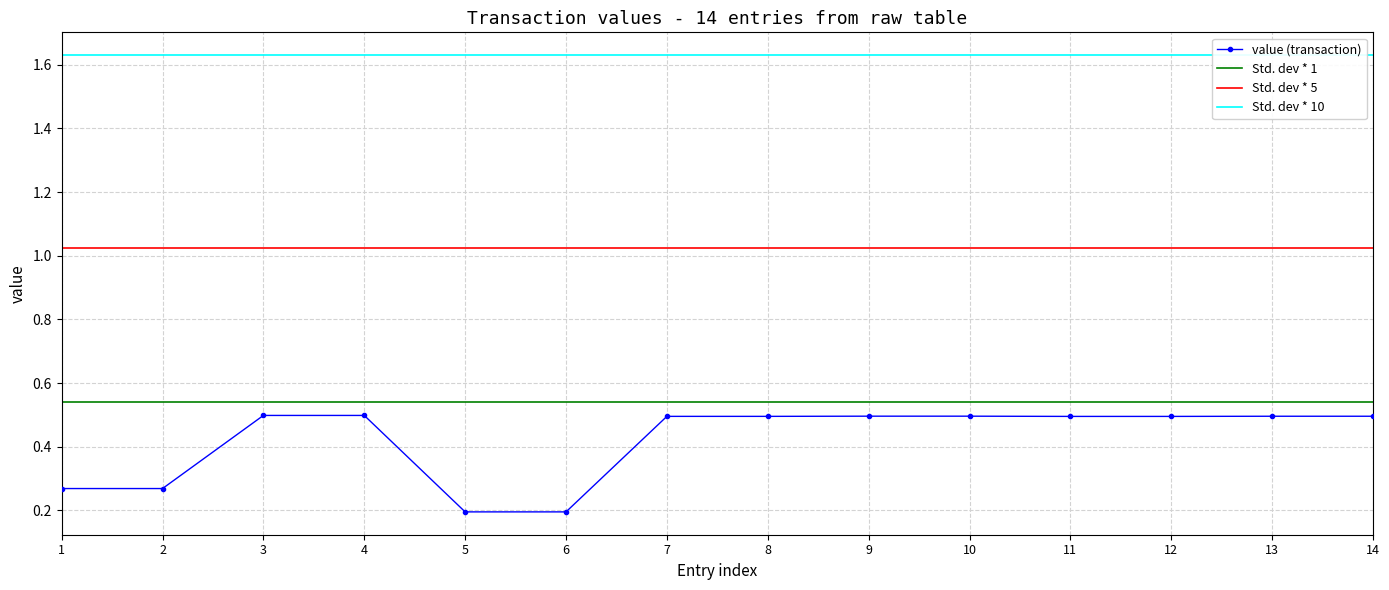

How many lines are shown in the chart?

4